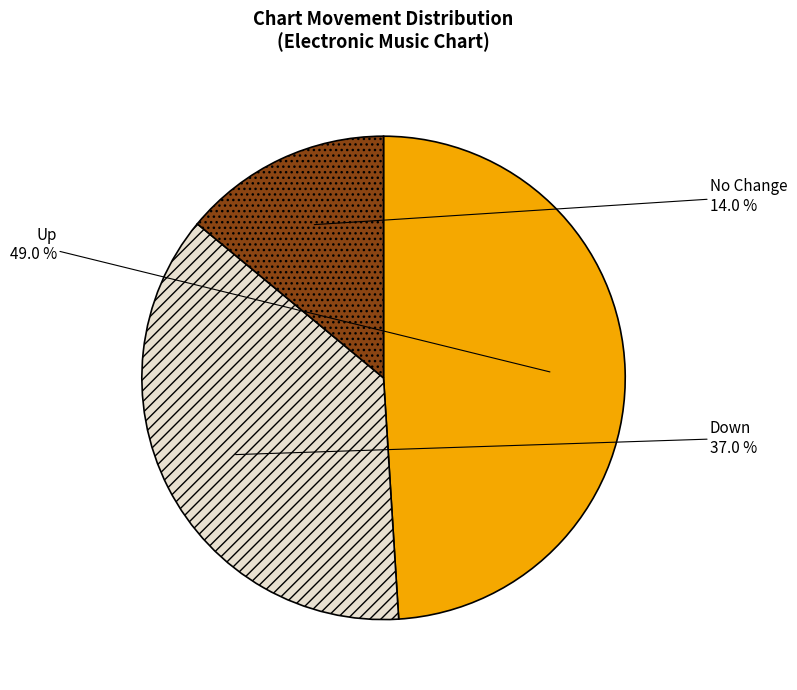

Does any single category account for the majority?

No